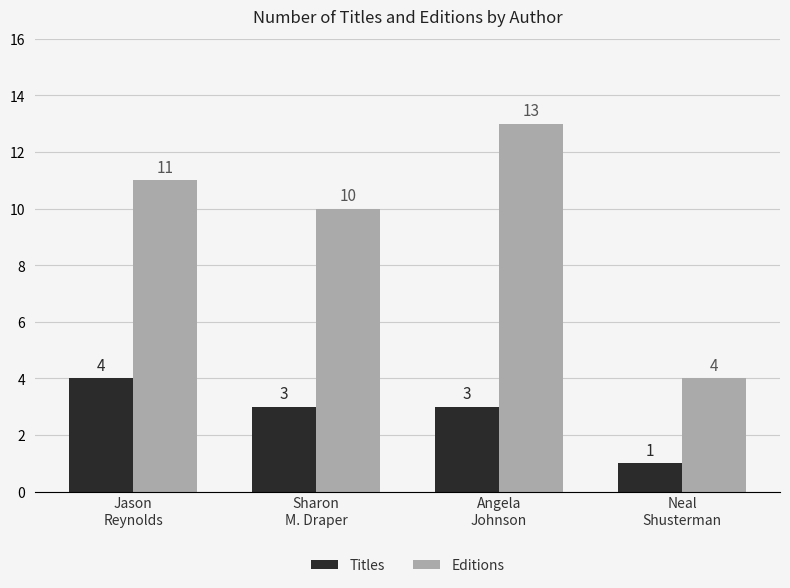

What is the label of the 2nd bar from the left?

Sharon
M. Draper